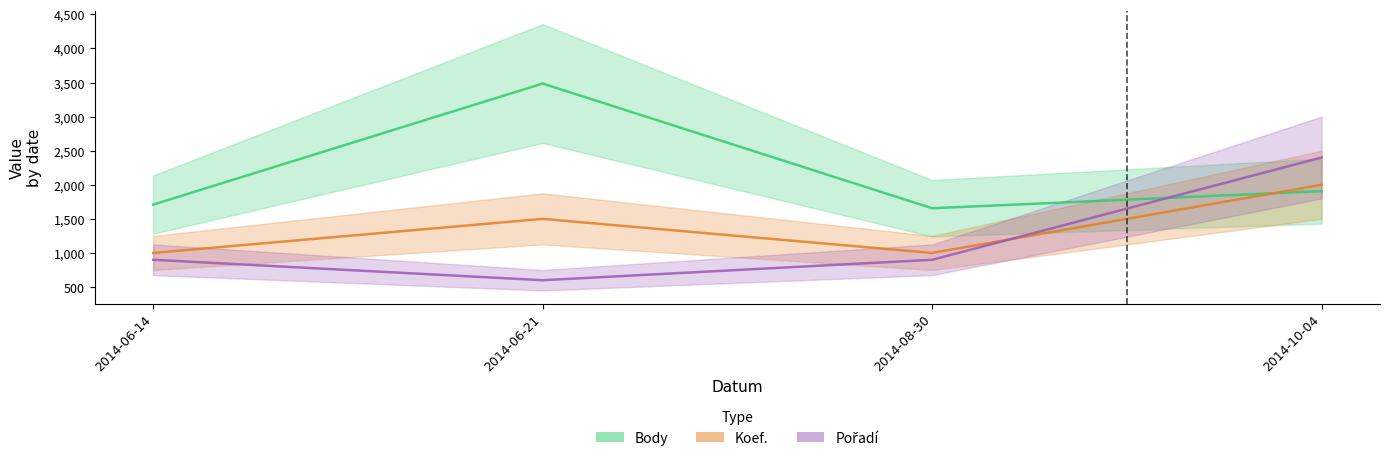

What is the label of the 1st point from the left?

2014-06-14